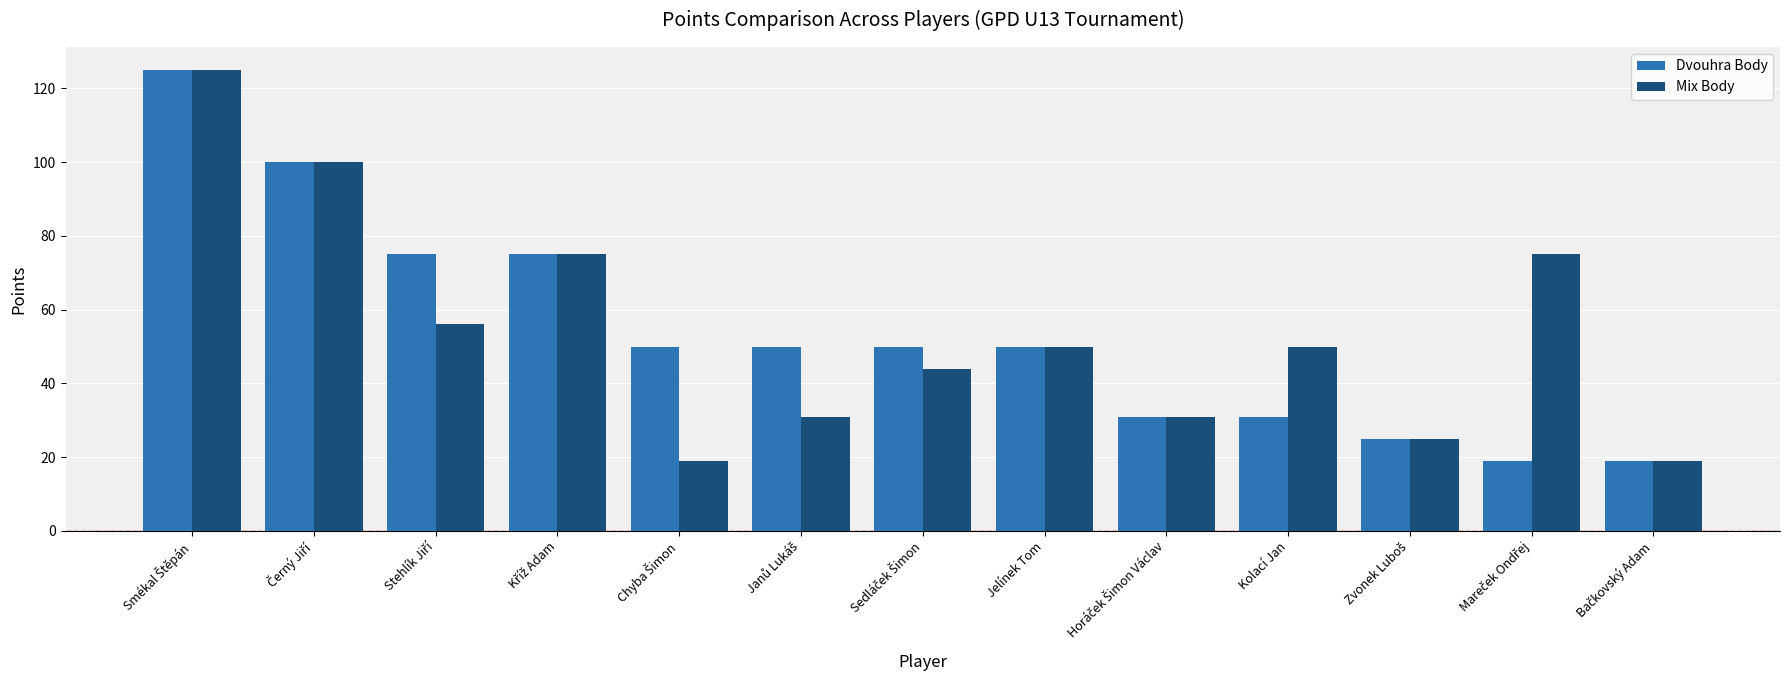

What is the smallest value displayed?

19